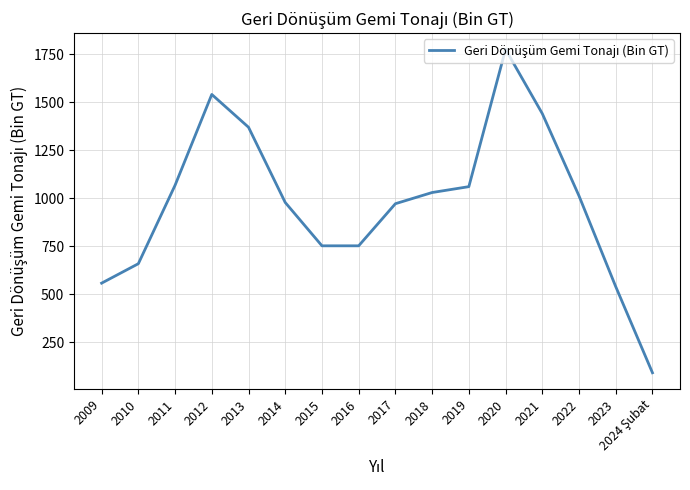

True or false: the data shows 1060.2 at 2019.

True